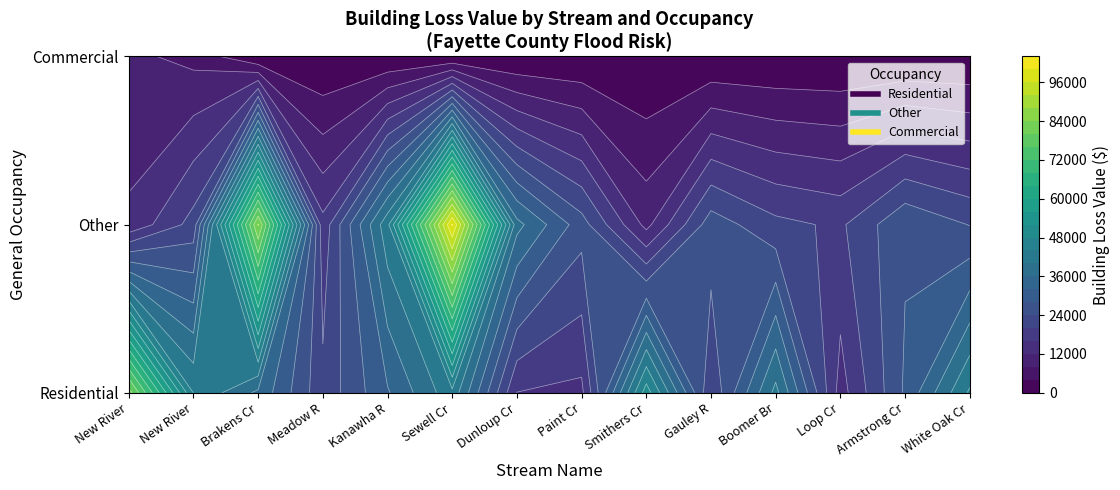

Is it true that Other equals 23848.9 at 13?

True